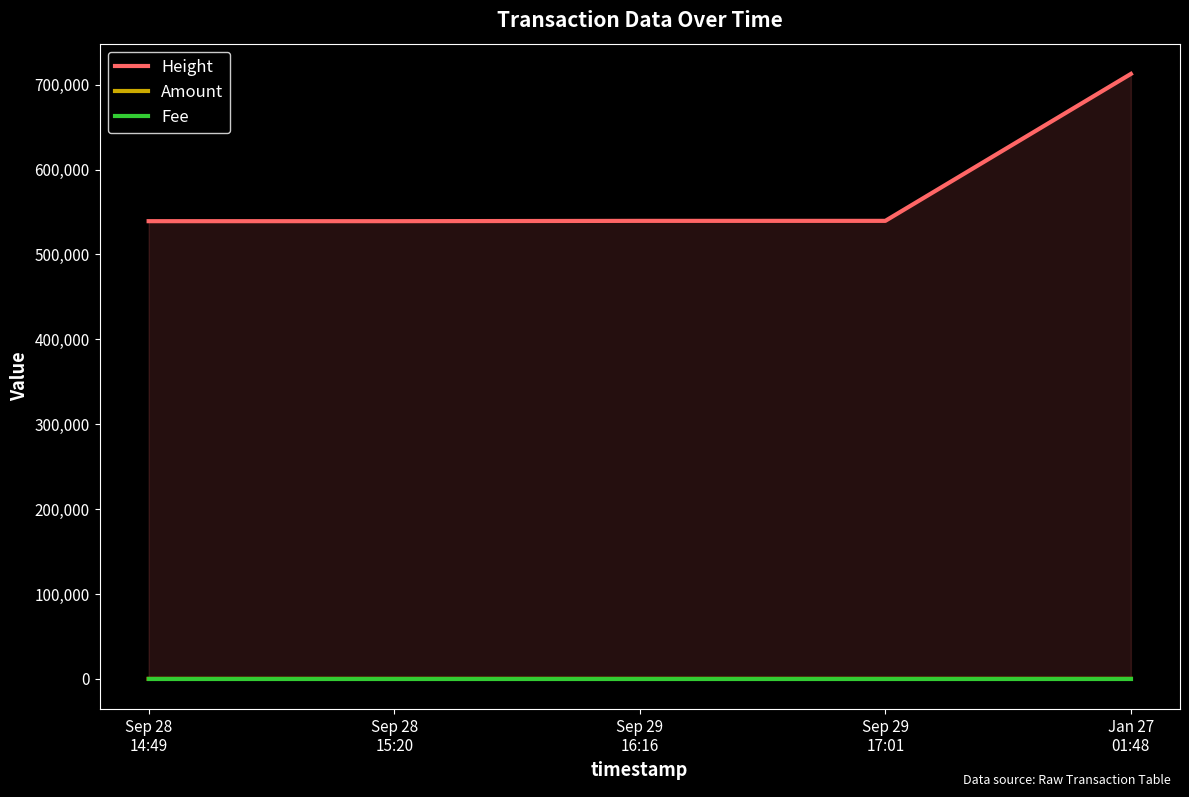

True or false: Height and Fee intersect in this chart.

False